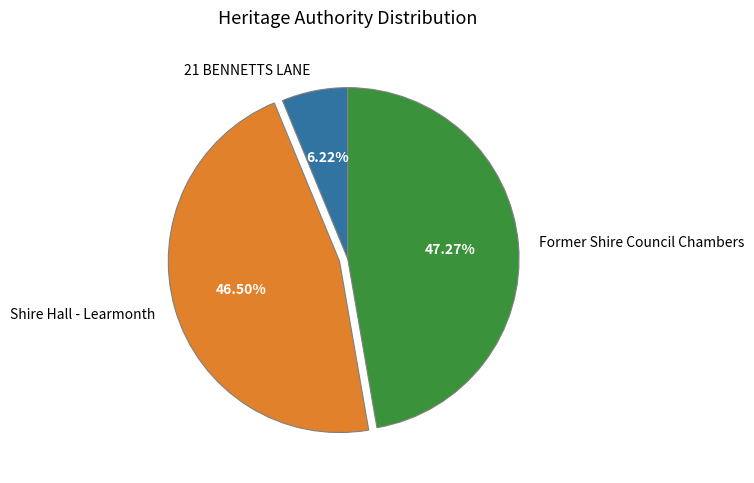

Count the number of slices in the pie.

3